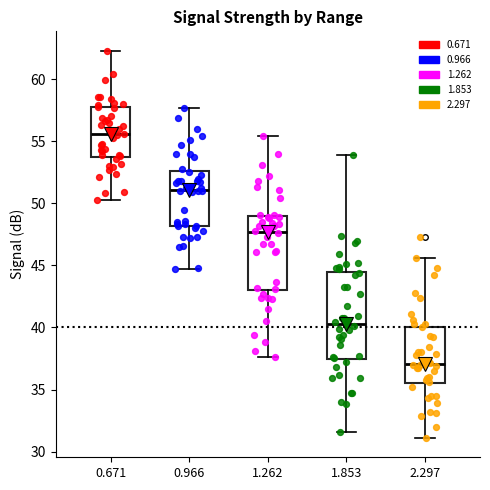

Reading left to right, read every box against the y-axis: the position of its median line, the range the box covers, and the ends of its whiskers. The values are not printed on the chart, so give them approximately, as read against the axis.

0.671: median 55.5, box 54.0 to 57.5, whiskers 50.5 to 62.5
0.966: median 51.0, box 48.0 to 52.5, whiskers 44.5 to 57.5
1.262: median 47.5, box 43.0 to 49.0, whiskers 37.5 to 55.5
1.853: median 40.5, box 37.5 to 44.5, whiskers 31.5 to 54.0
2.297: median 37.0, box 35.5 to 40.0, whiskers 31.0 to 45.5